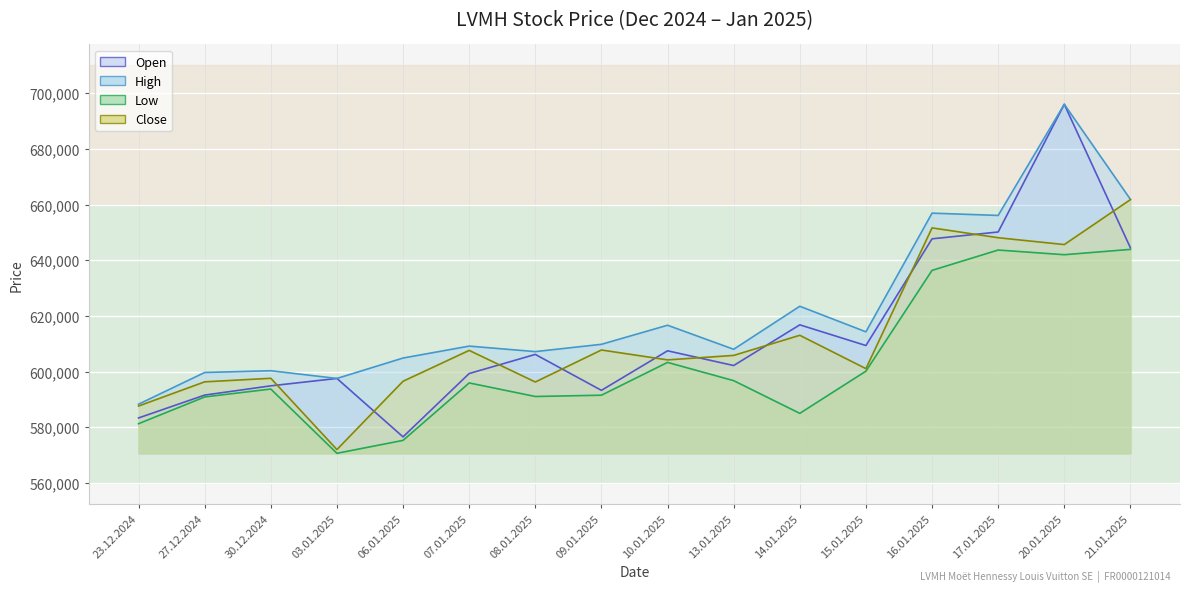

Is the value of Close at 08.01.2025 greater than the value of High at 03.01.2025?

No